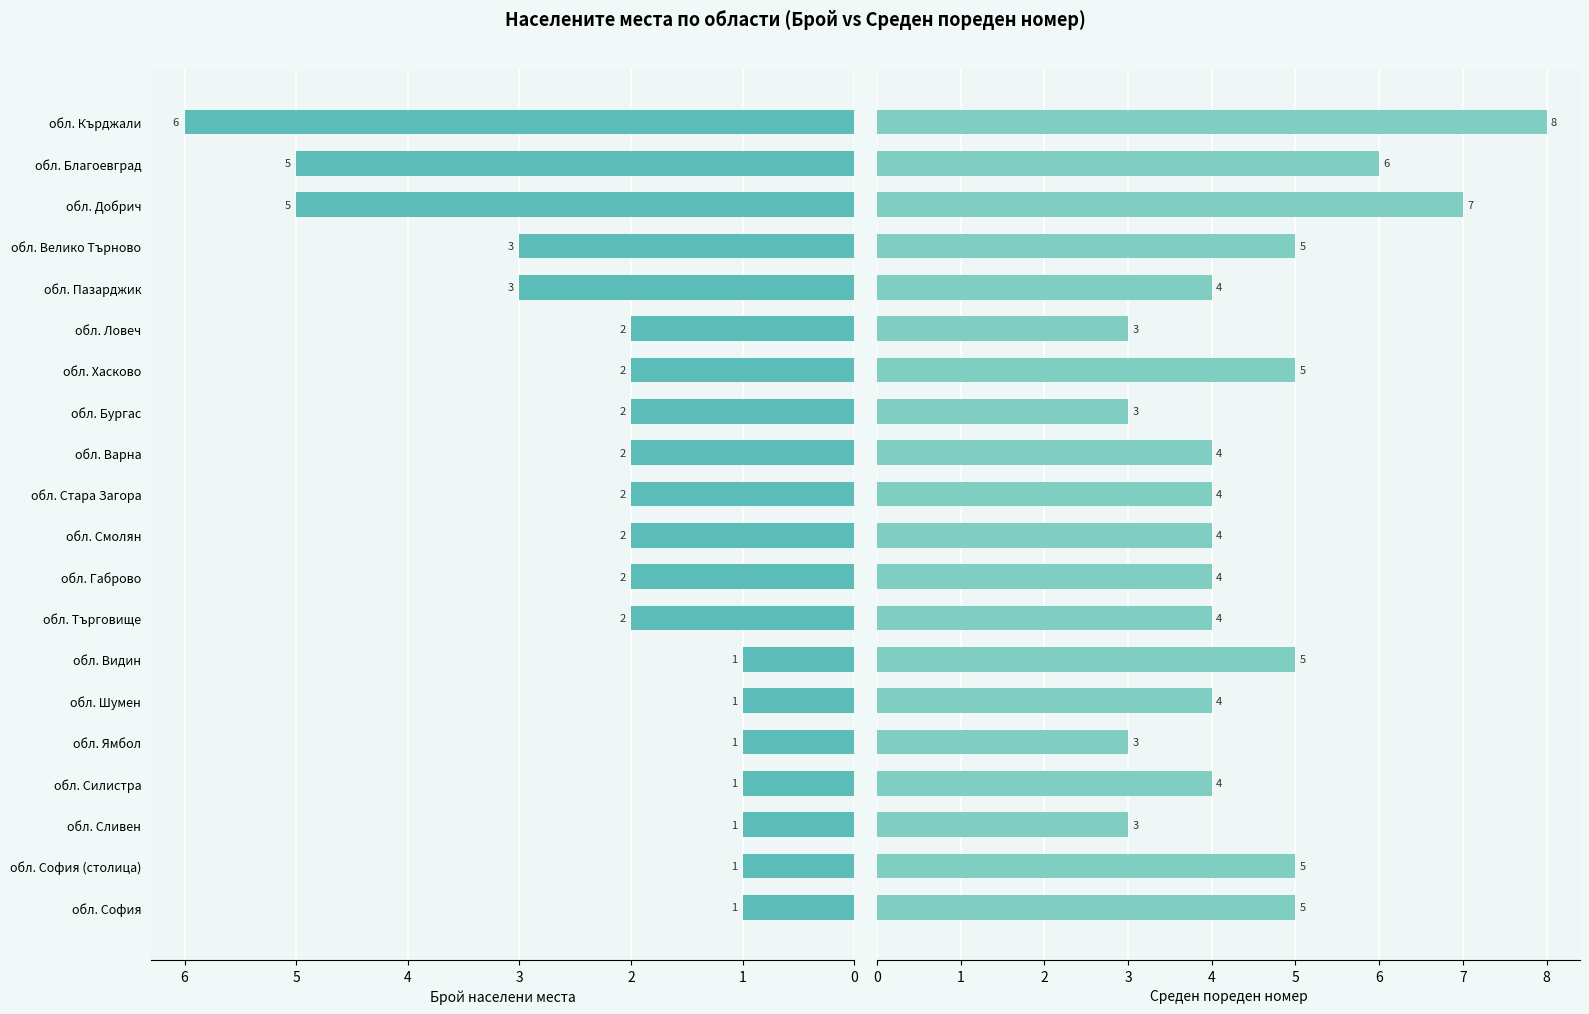

Are the bars horizontal?

Yes